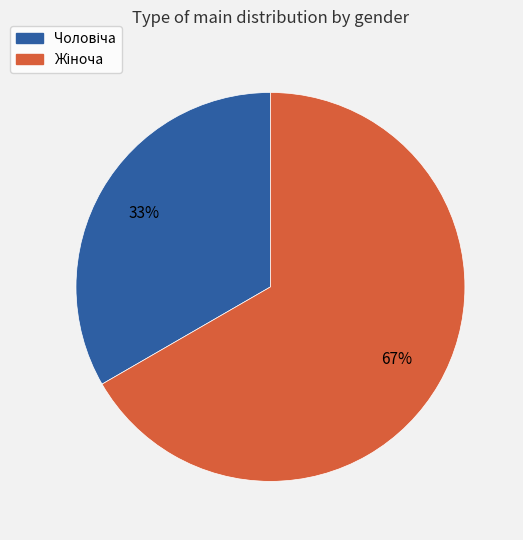

To the nearest percent, what is the average slice percentage?

50%